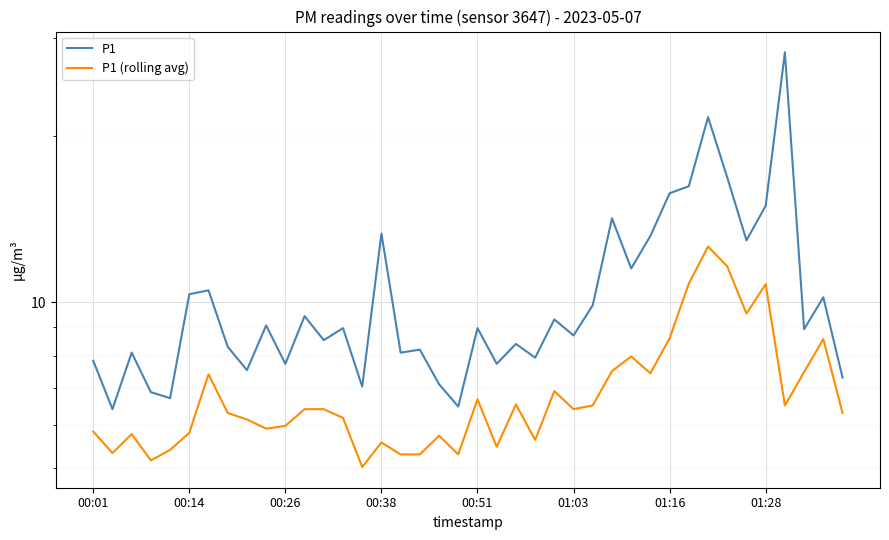

True or false: P1 (rolling avg) and P1 cross at least once.

False